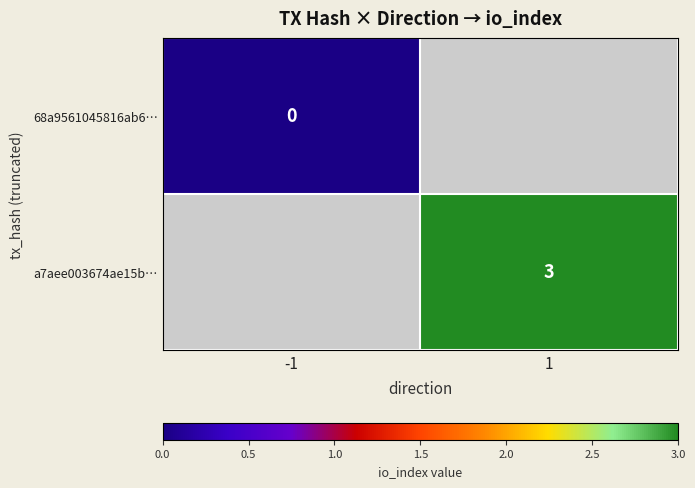

The a7aee003674ae15b… series shows 4 at 1. True or false?

False